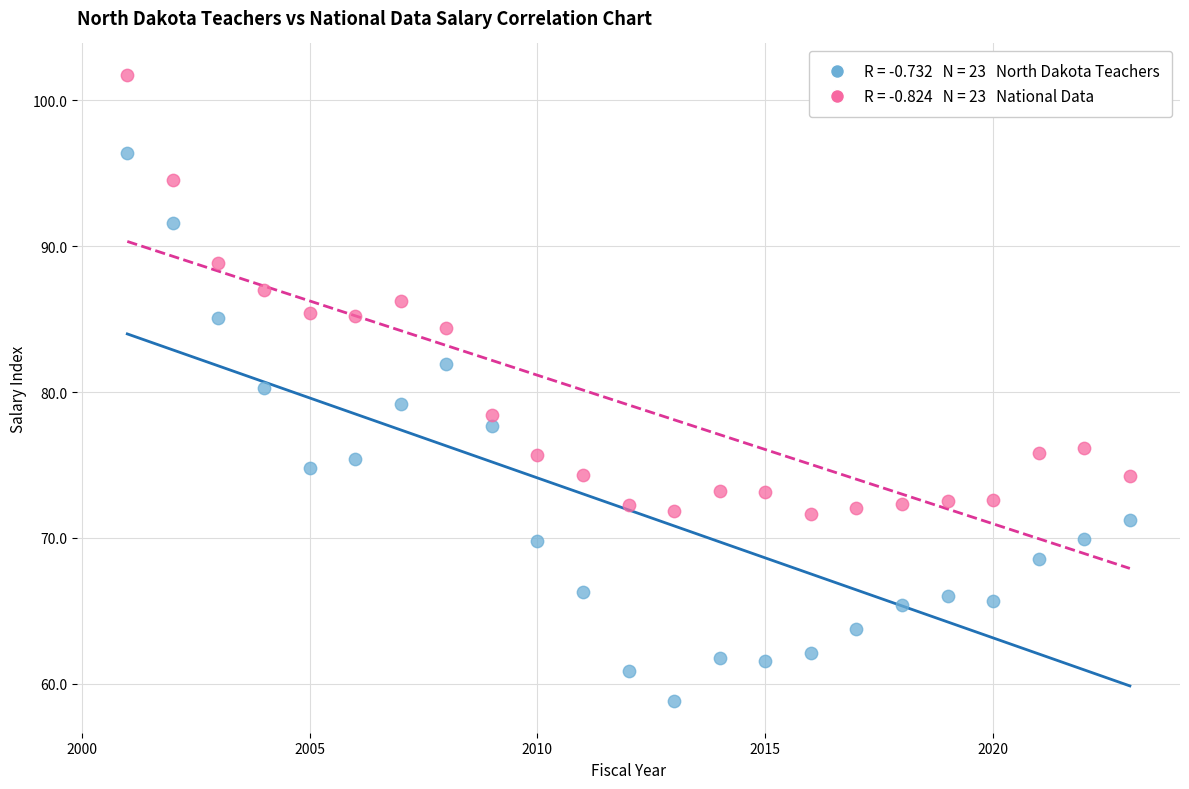

Across all data points, what is the range of X values (max minus min)?

22.0